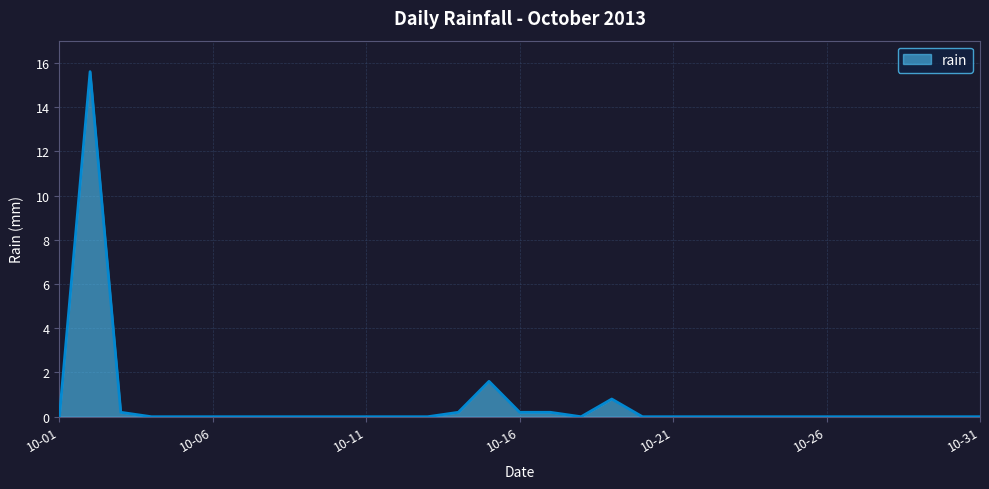

How many series are shown in this chart?

1